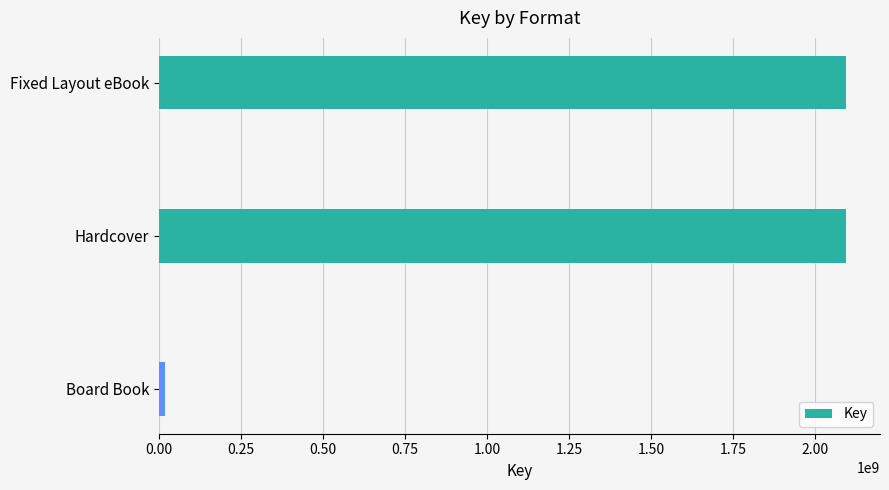

Count the number of categories in the chart.

3